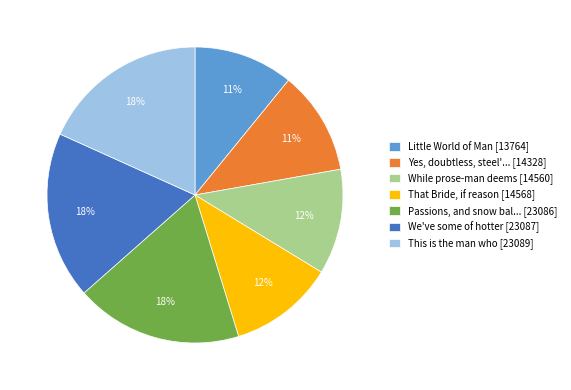

To the nearest percent, what portion does Yes, doubtless, steel'... [14328] represent?

11%